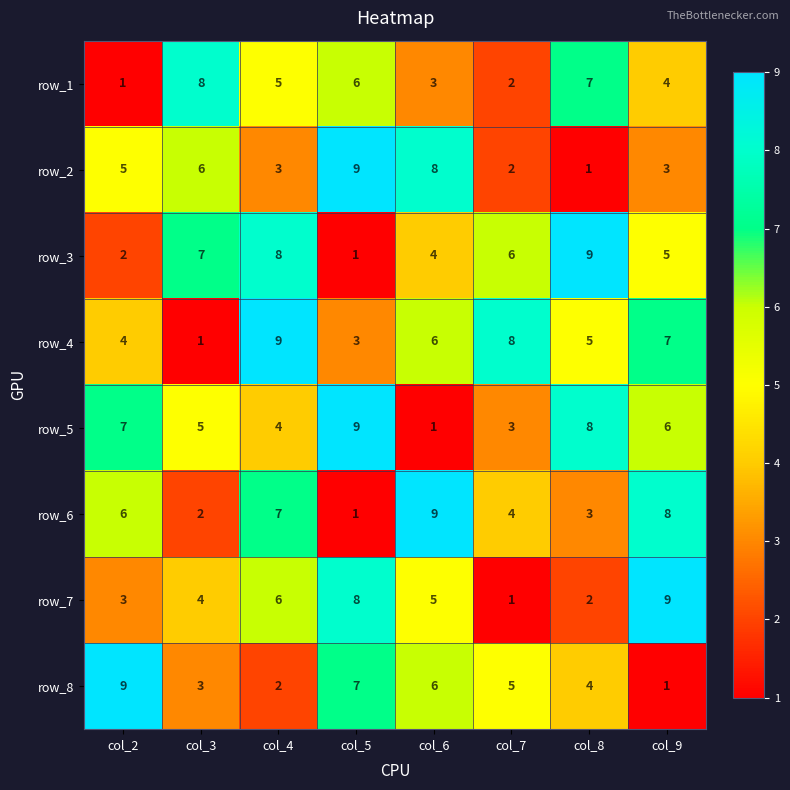

The value of row_5 at col_7 is 1. True or false?

False